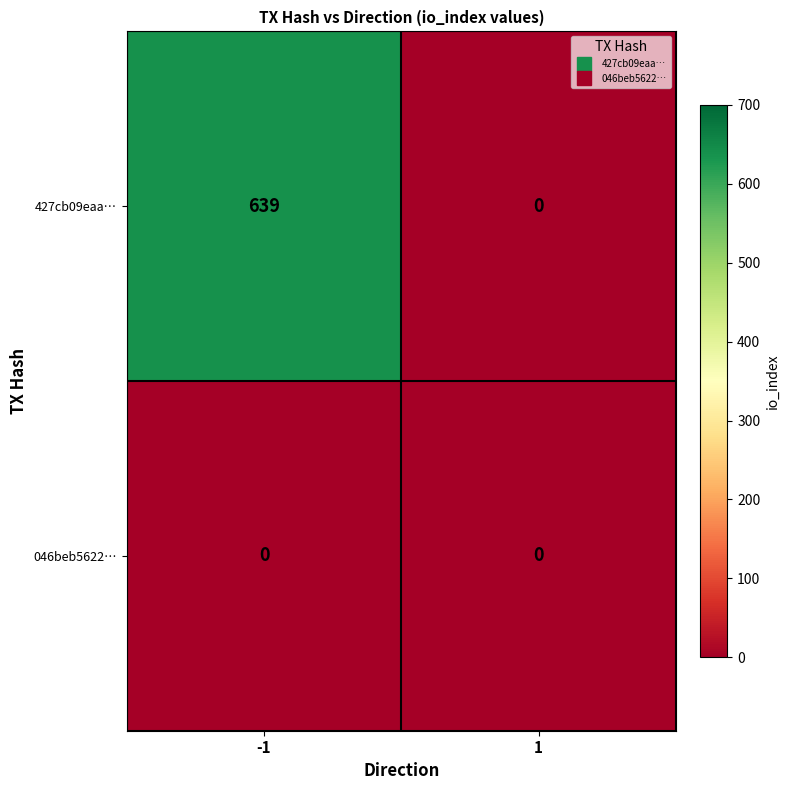

Reading left to right, list all the values displayed in this chart.

427cb09eaa…: 639	0
046beb5622…: 0	0